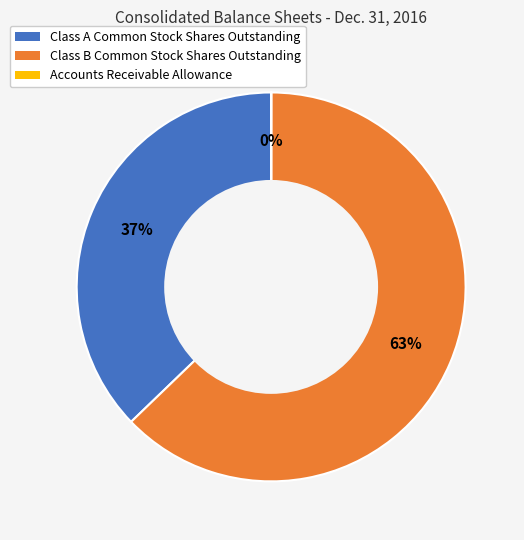

To the nearest percent, what is the difference between the largest and smallest slice percentages?

63%